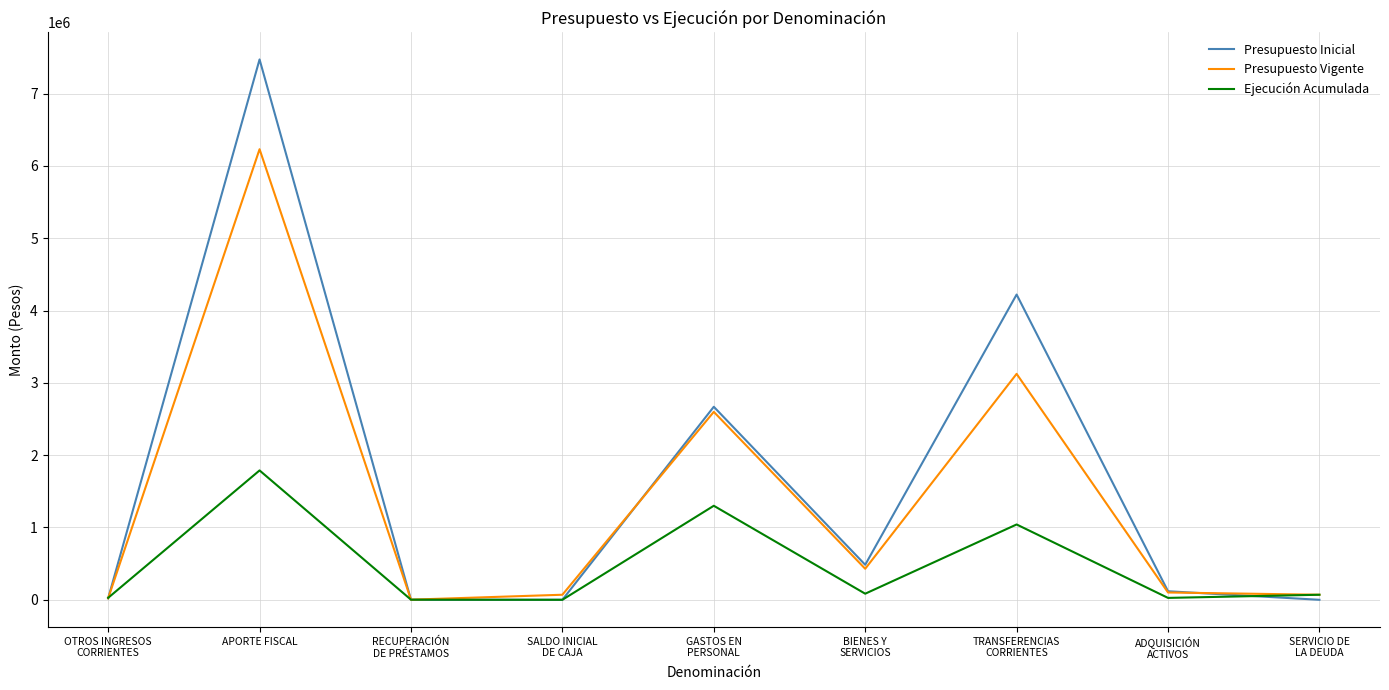

Rank the series by their maximum value, from lowest to highest.

Ejecución Acumulada, Presupuesto Vigente, Presupuesto Inicial